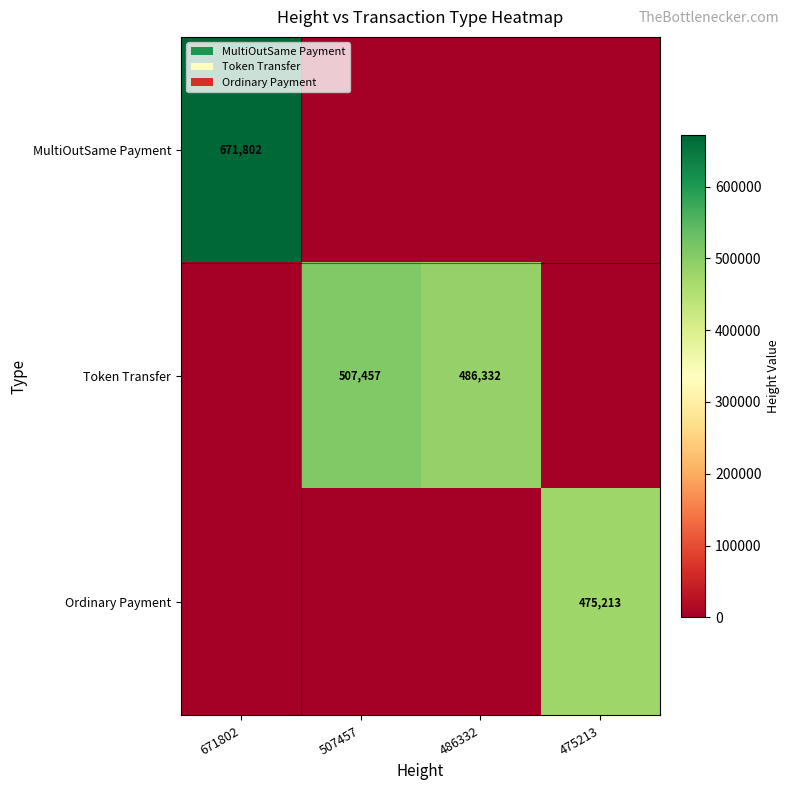

The value of Token Transfer at 507457 is 692615. True or false?

False